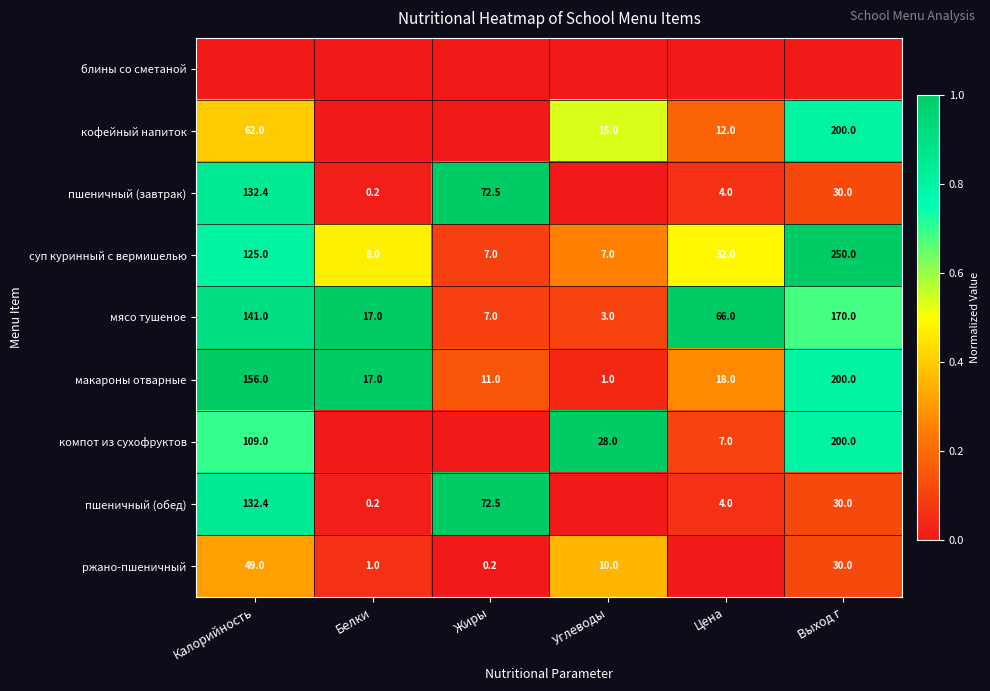

How many series are shown in this chart?

9